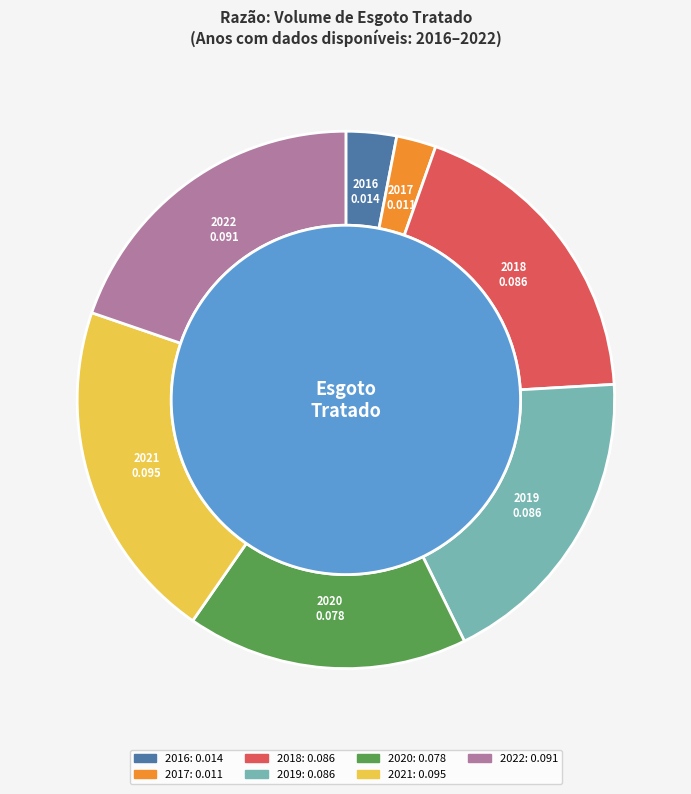

Rank the categories by value from highest to lowest.

2021, 2022, 2018, 2019, 2020, 2016, 2017